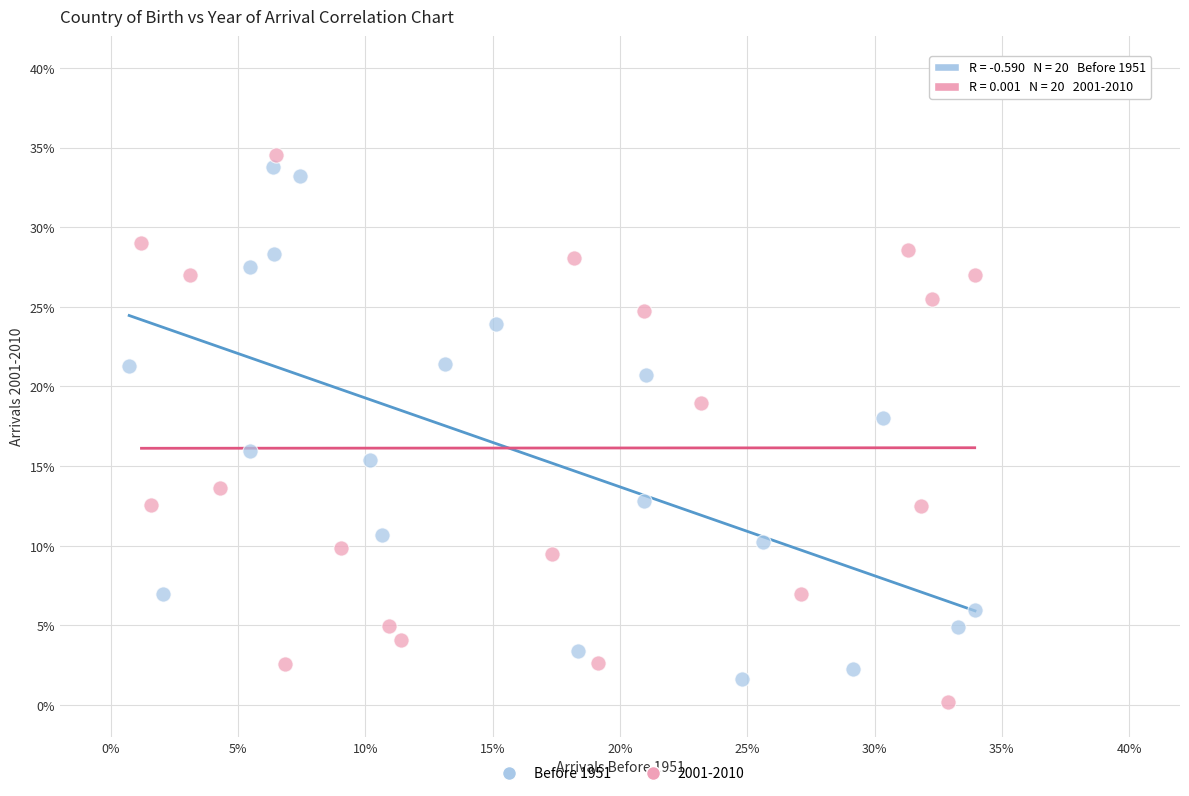

What are all the series names shown in the legend?

Before 1951, 2001-2010